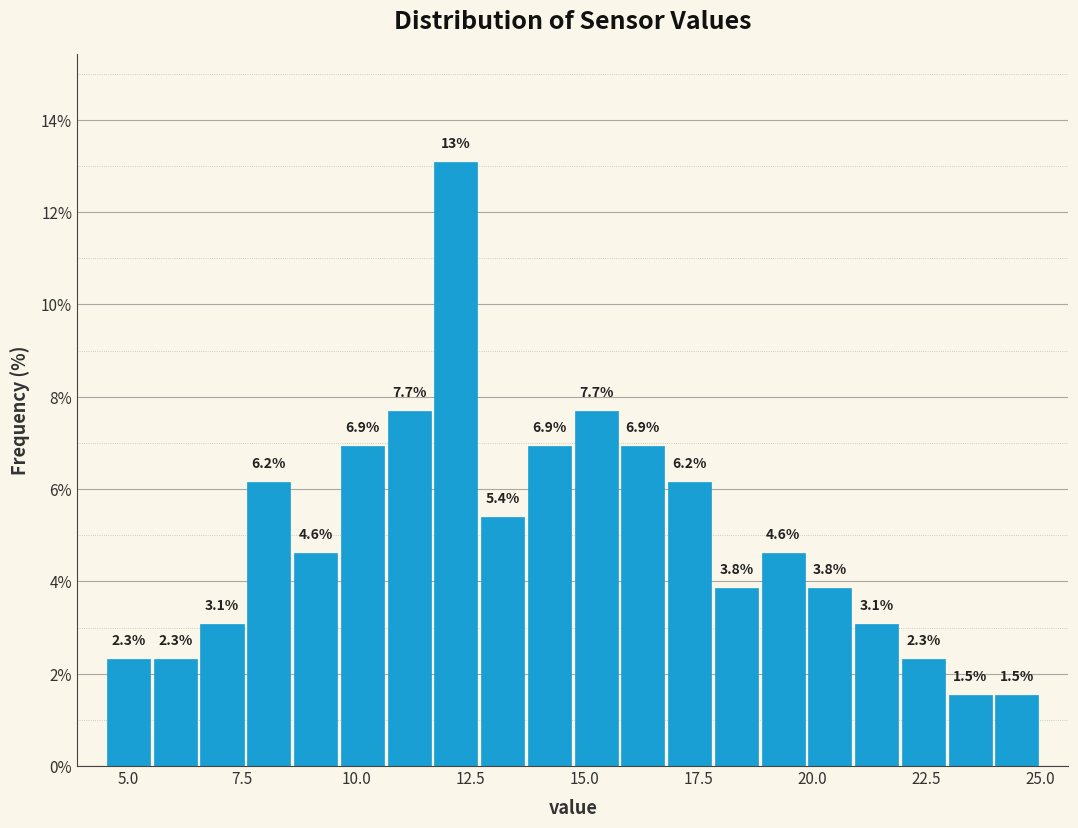

Around what value on the x-axis is the tallest bar? Give the approximate position of its centre, as read against the axis.

12.0